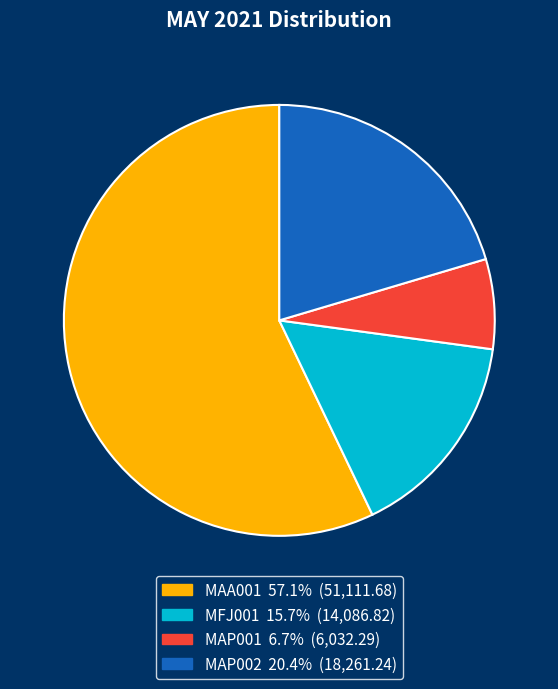

Count the number of slices in the pie.

4